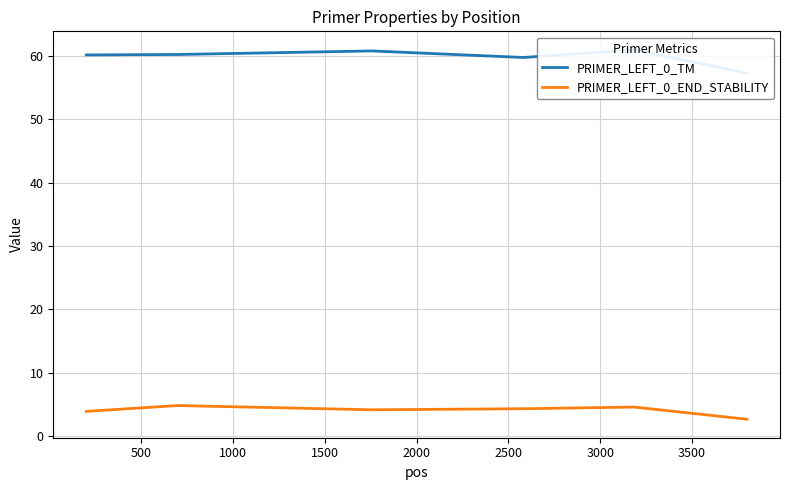

What is the lowest value of the PRIMER_LEFT_0_END_STABILITY series?

2.7